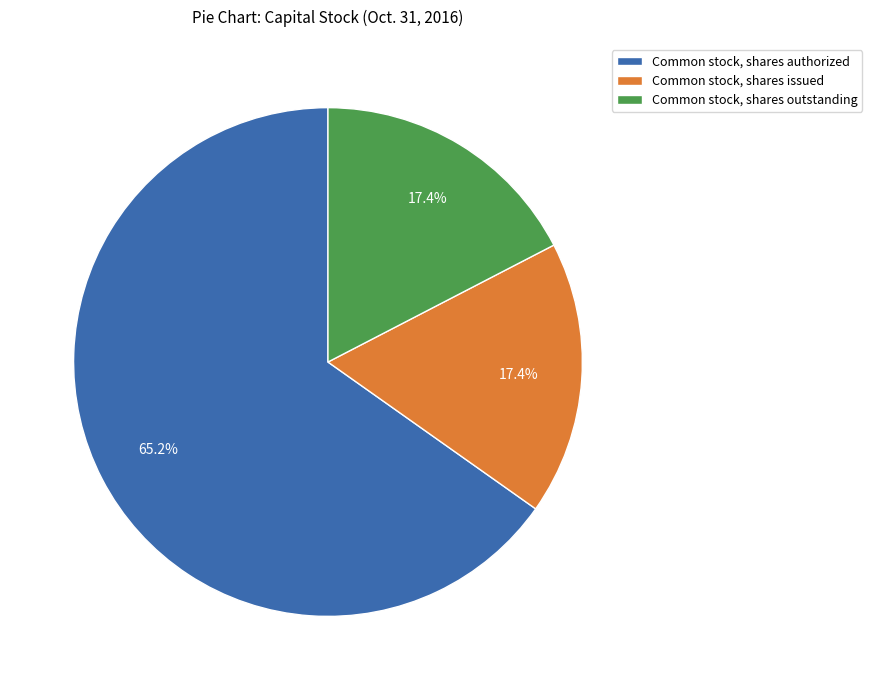

Approximately how many times larger is the value at Common stock, shares authorized compared to Common stock, shares issued?

3.7